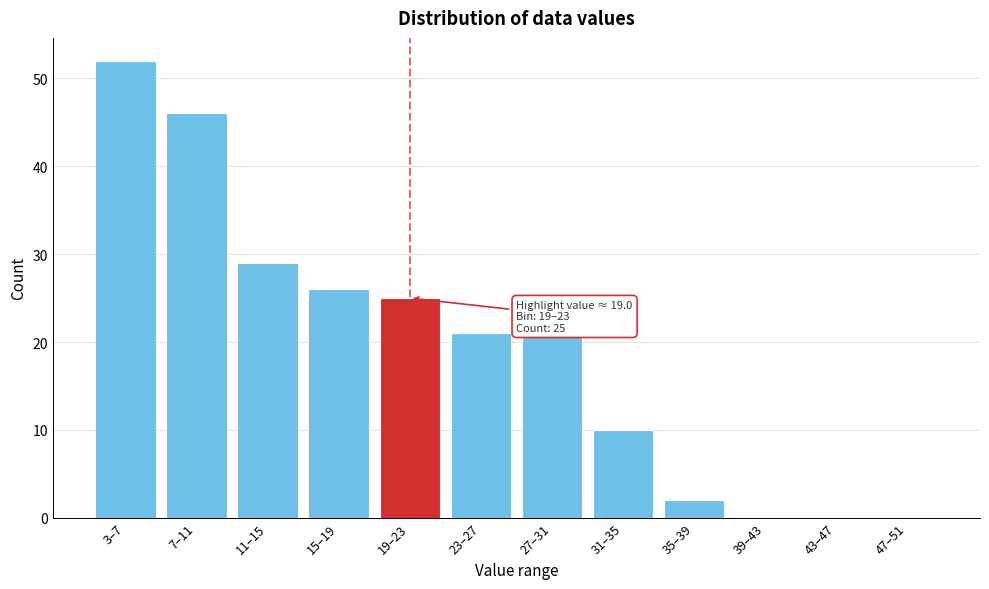

Reading left to right, extract all data points from this chart.

3–7=52	7–11=46	11–15=29	15–19=26	19–23=25	23–27=21	27–31=21	31–35=10	35–39=2	39–43=0	43–47=0	47–51=0